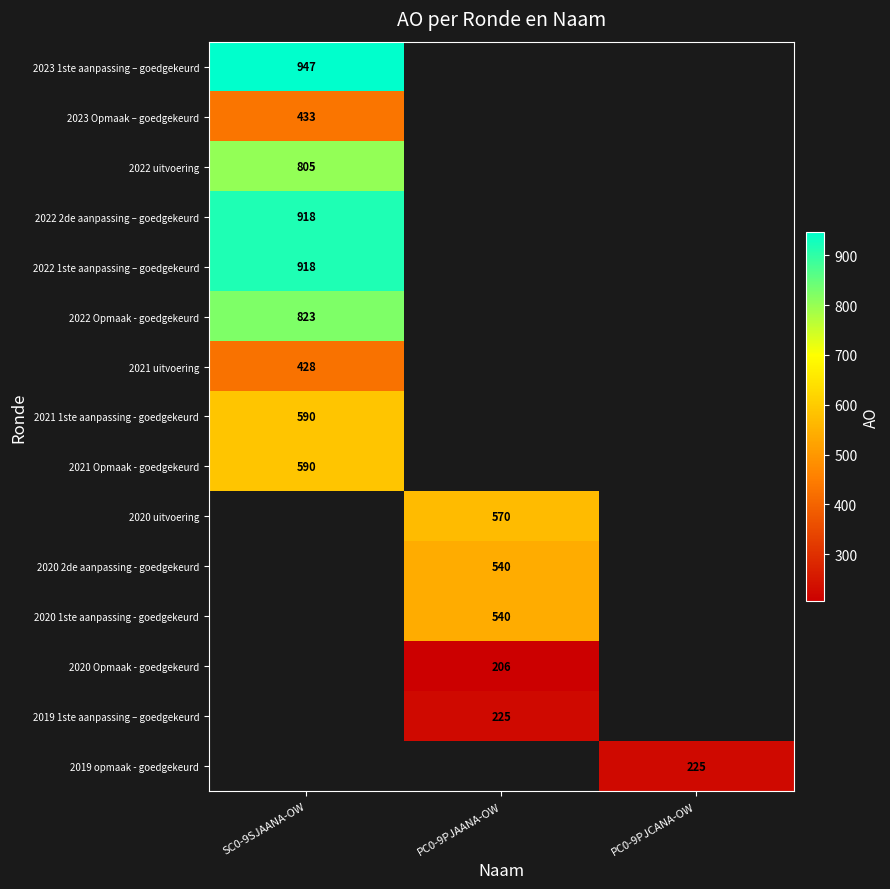

The 2020 2de aanpassing - goedgekeurd series shows 711.3 at PC0-9PJAANA-OW. True or false?

False